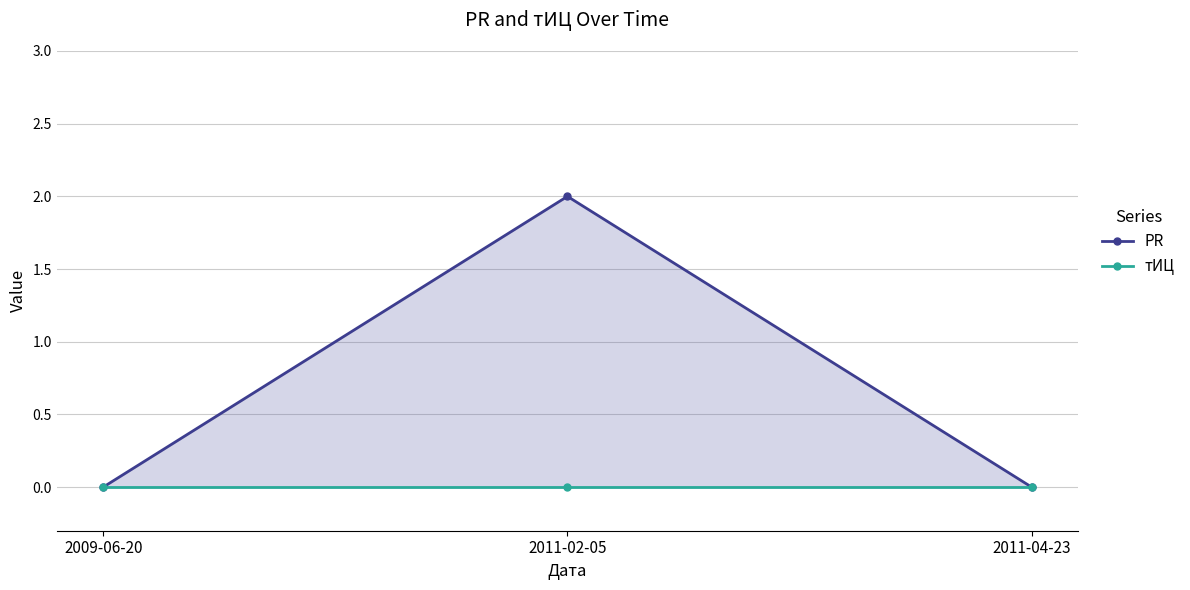

What position from the right is 2011-04-23?

1